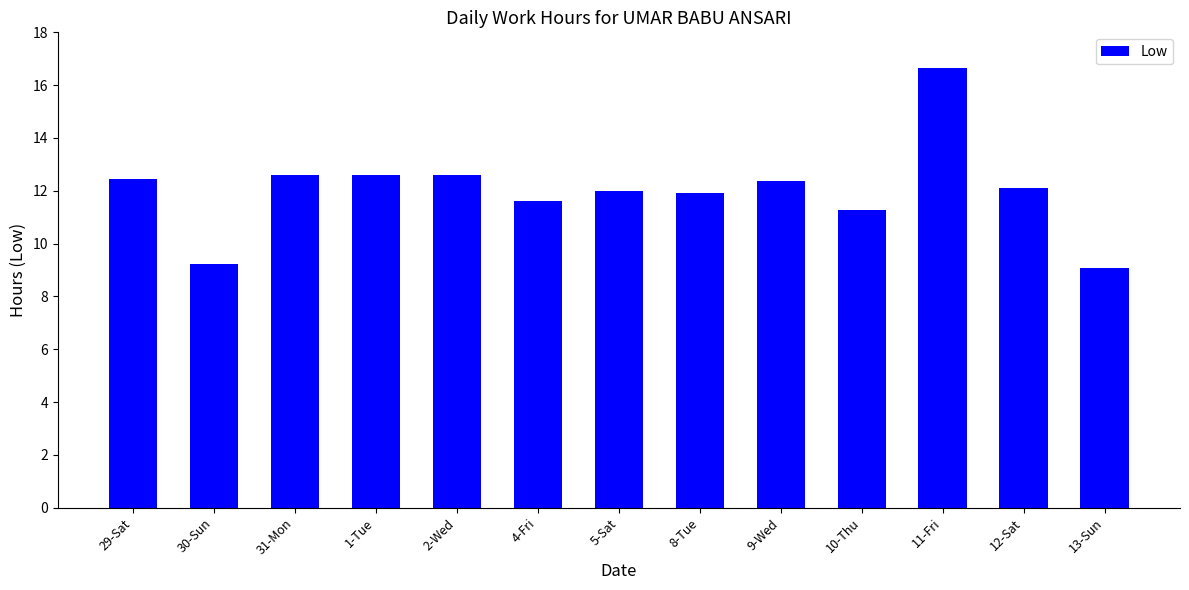

At which label does the data first exceed 12?

29-Sat